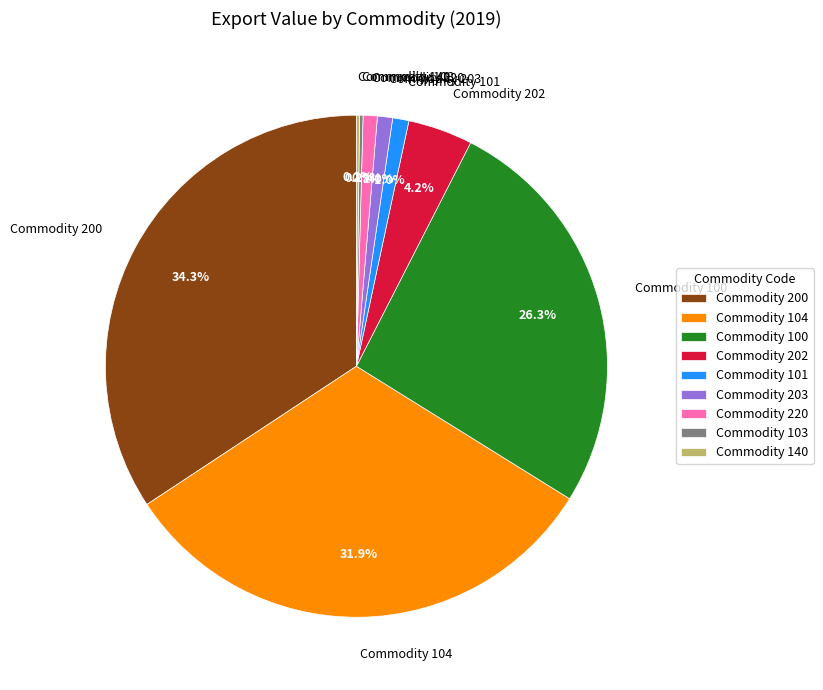

What portion of the pie excludes Commodity 200?

65.7%